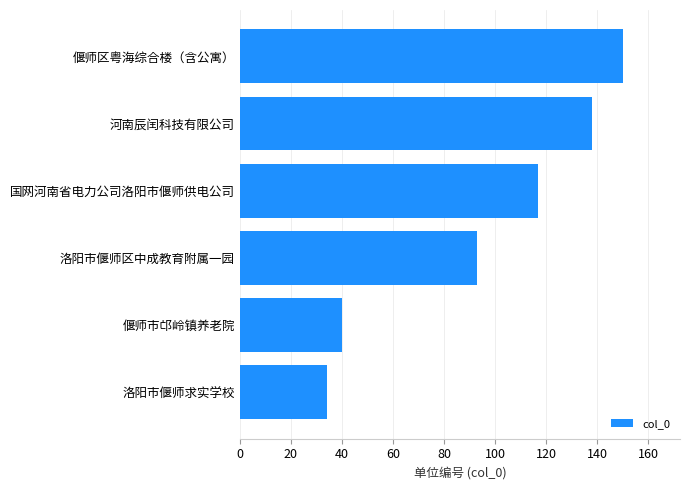

What is the sum of all values?

572